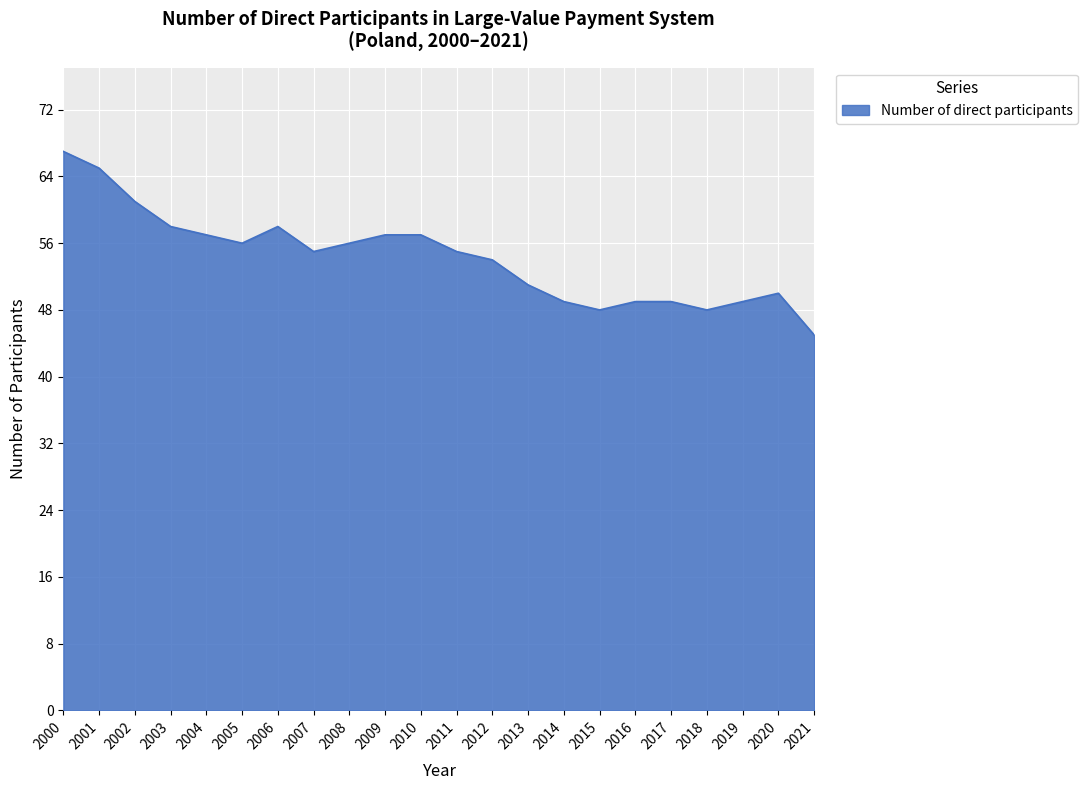

What is the sum of the values at 2001 and 2004?

122